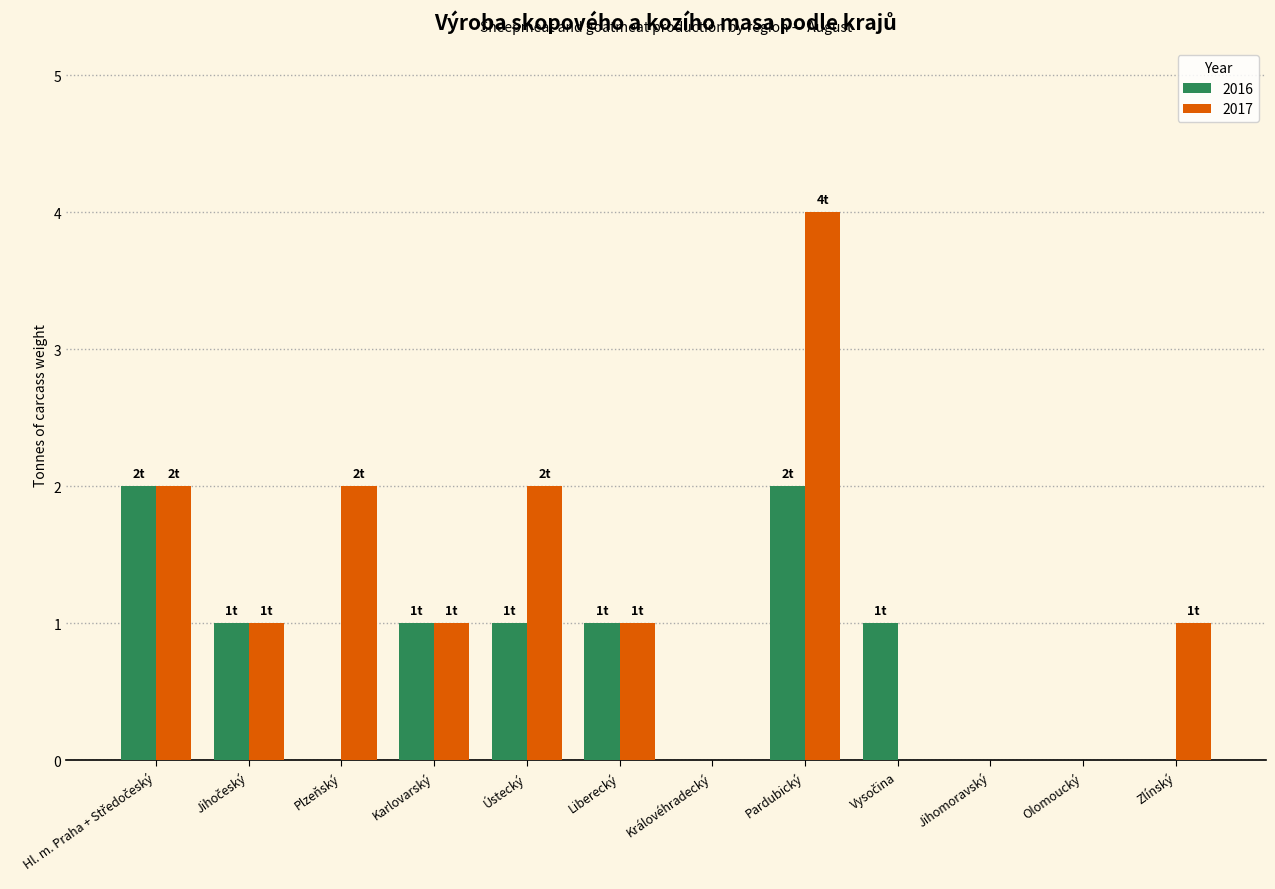

At which label does 2017 reach its peak?

Pardubický